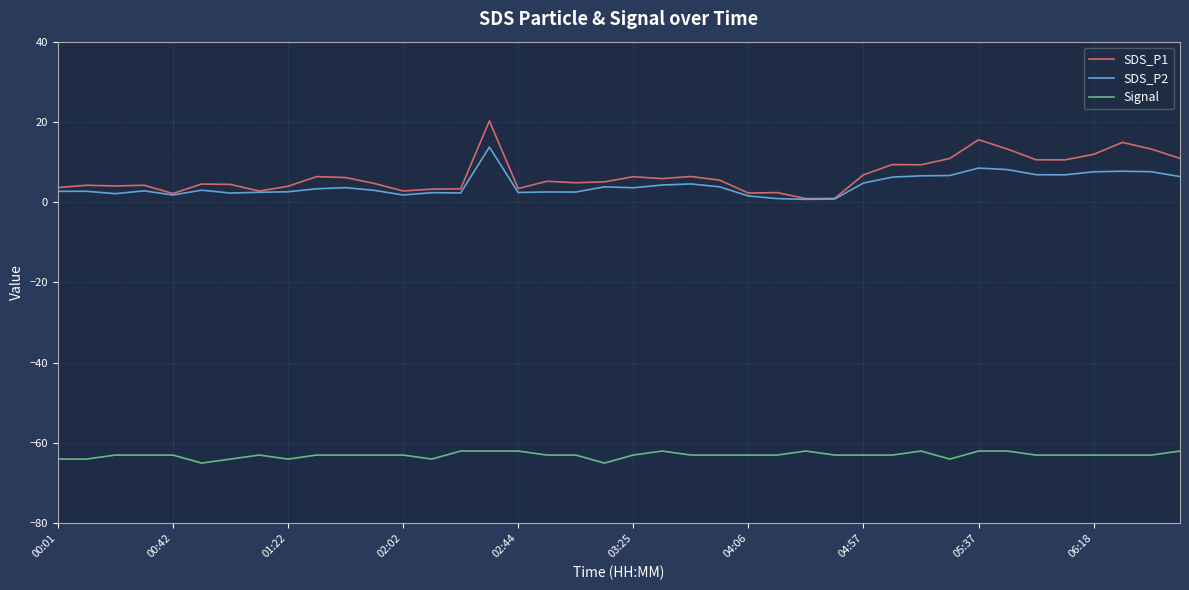

True or false: Signal and SDS_P2 intersect in this chart.

False